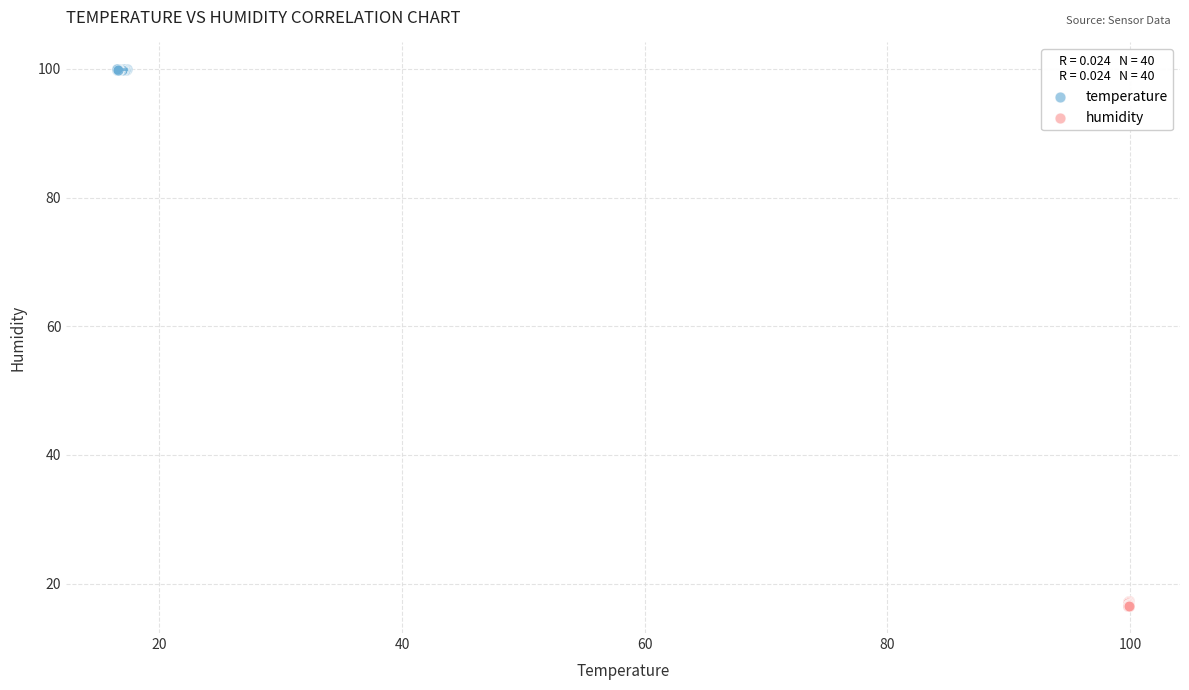

Which series contains the highest Y value?

temperature